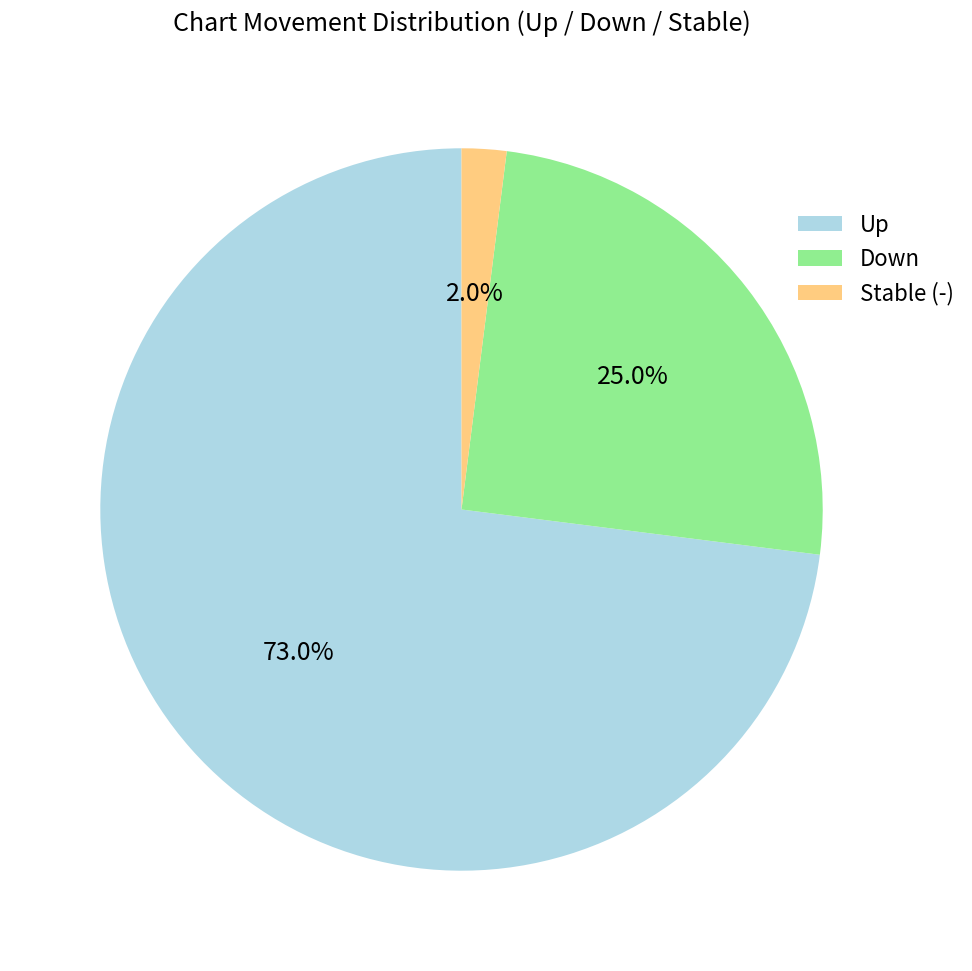

Does Up account for over 50% of the chart?

Yes